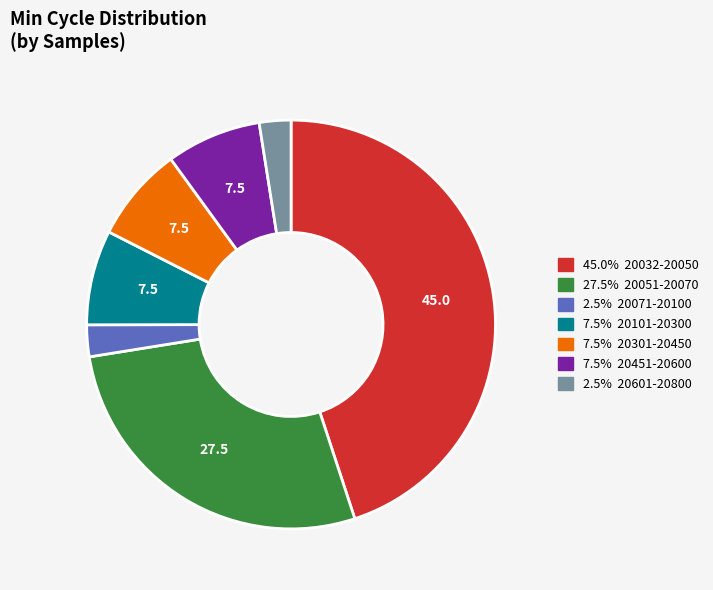

Is there any slice that represents more than half of the pie?

No